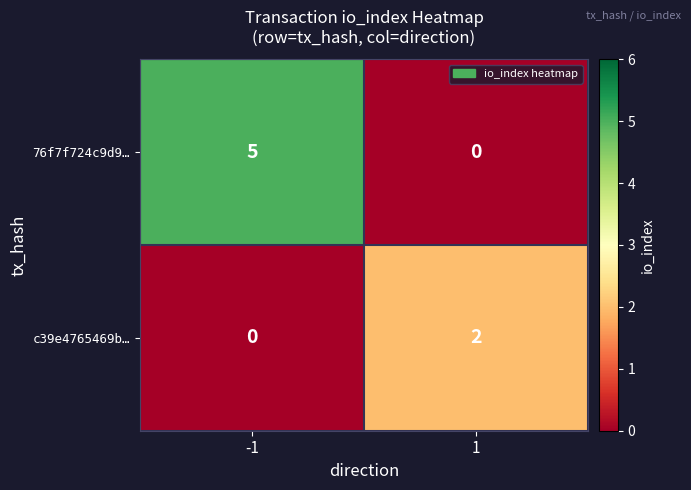

What is the difference between the maximum and minimum values in the 76f7f724c9d9… series?

5